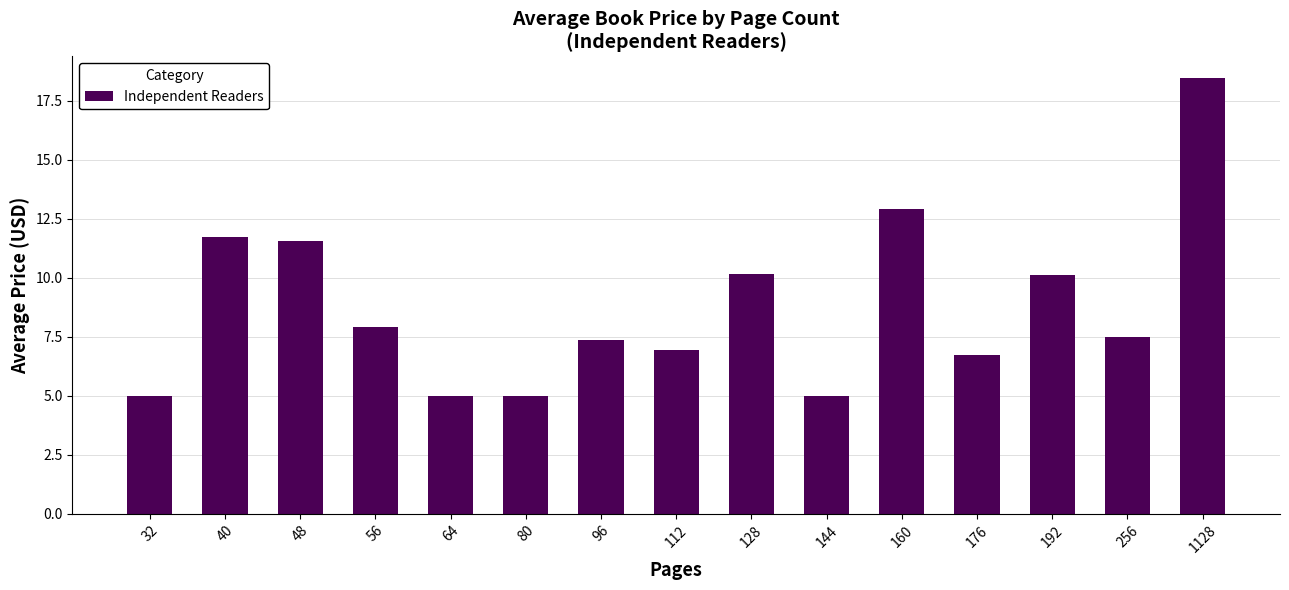

Which has a higher value, 144 or 112?

112